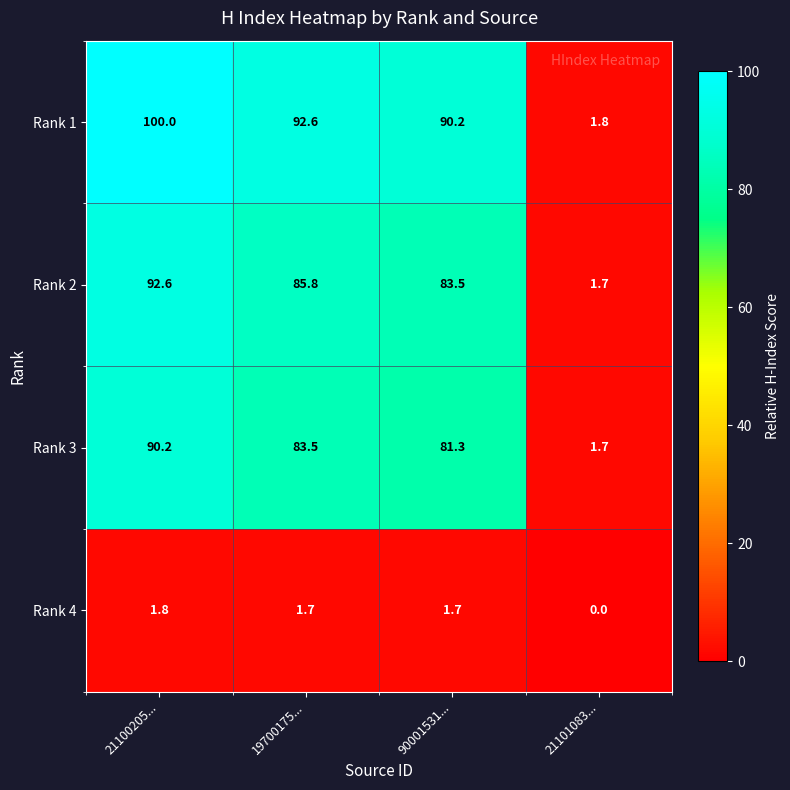

How many categories are shown in the chart?

4